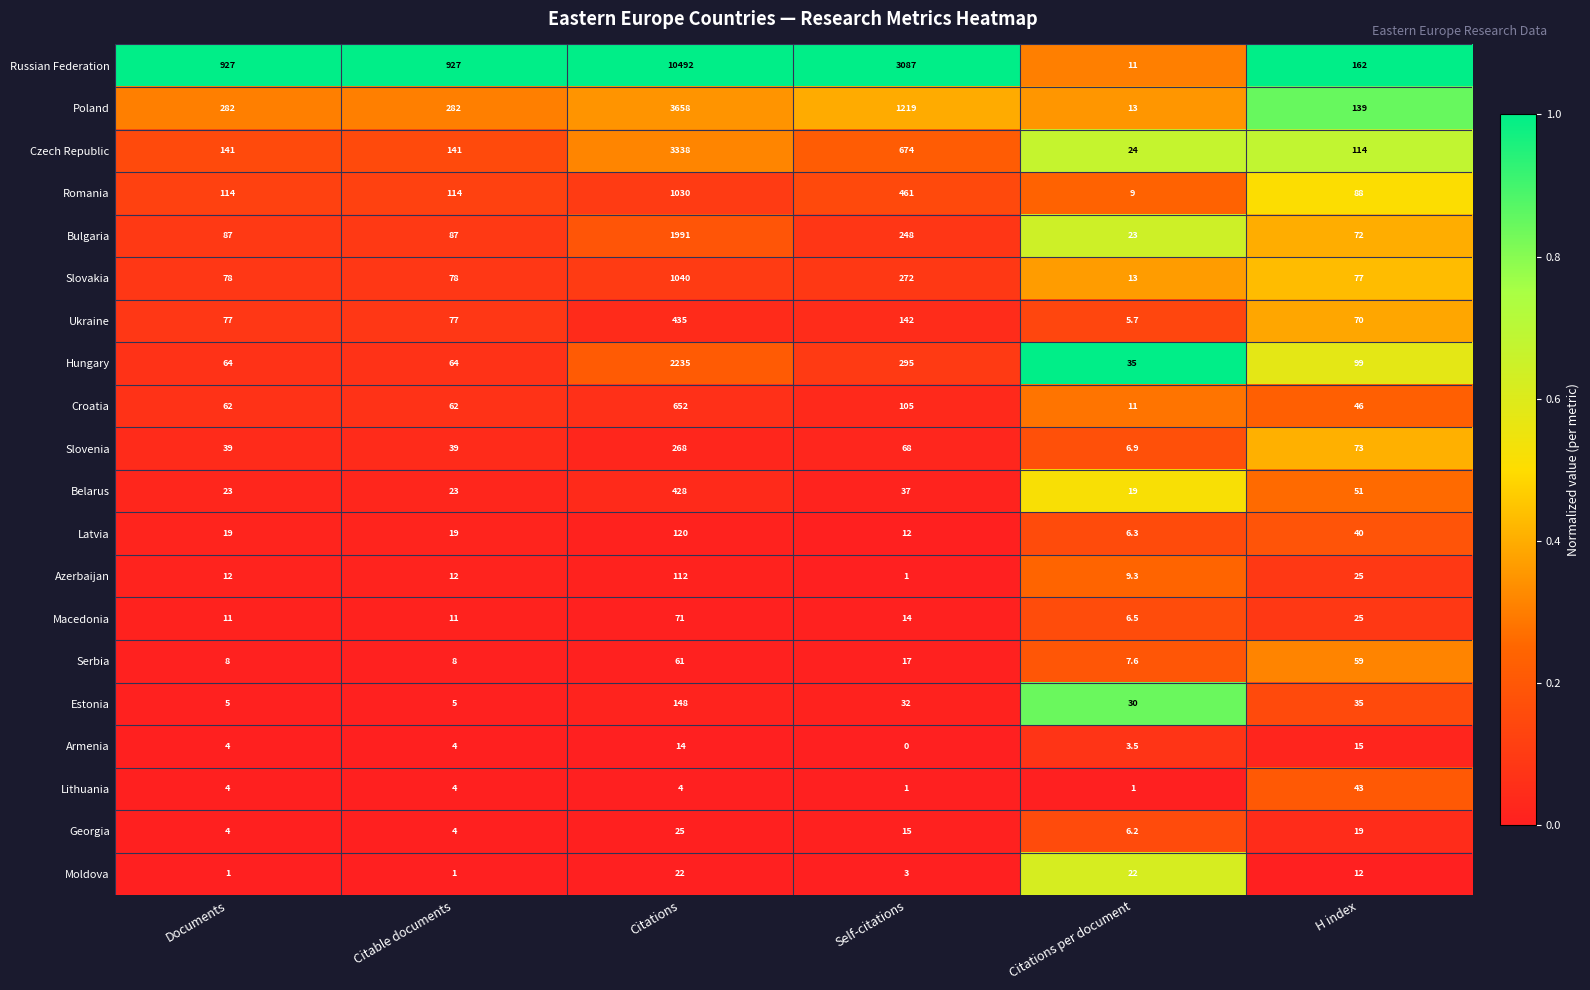

At which category does the chart reach its minimum across all series?

Self-citations